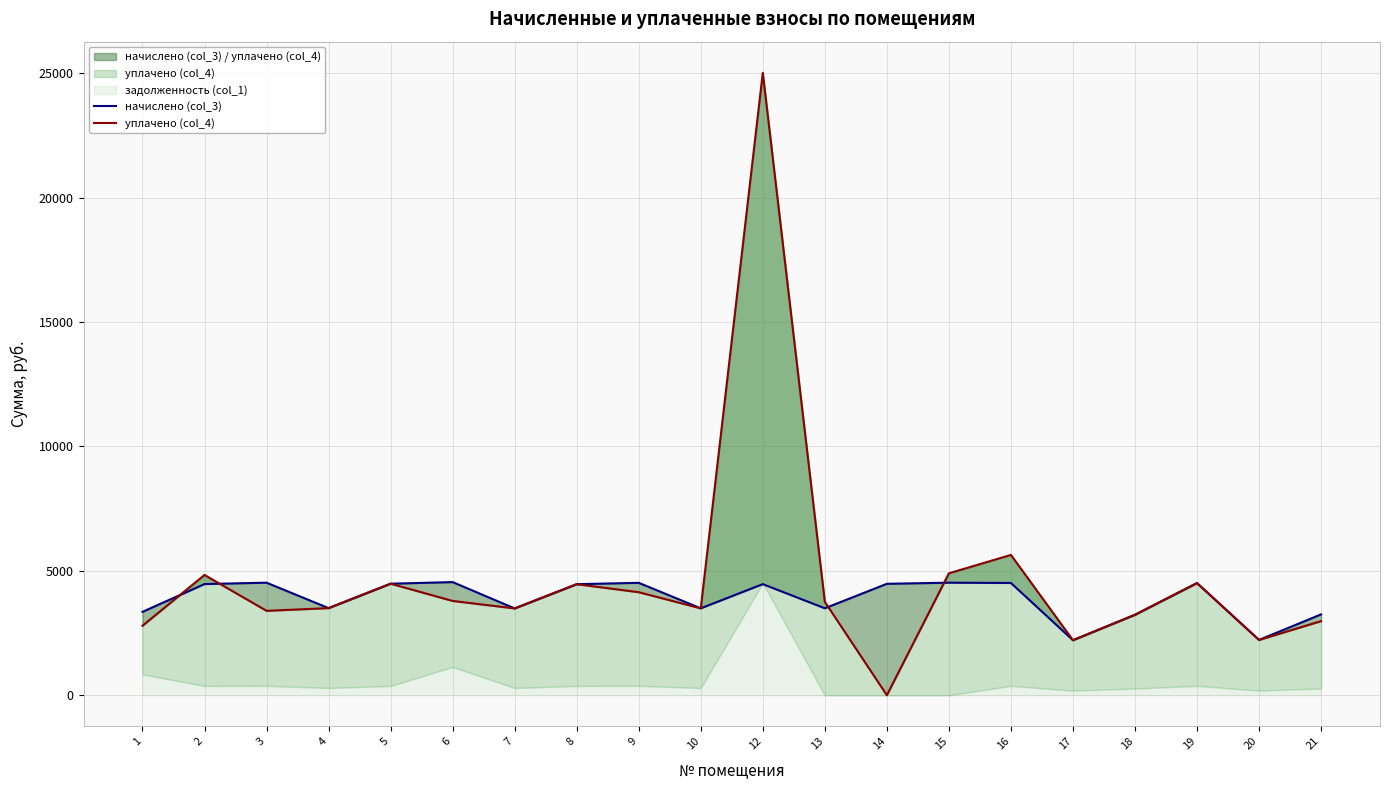

At which category does уплачено (col_4) reach its first local valley?

3